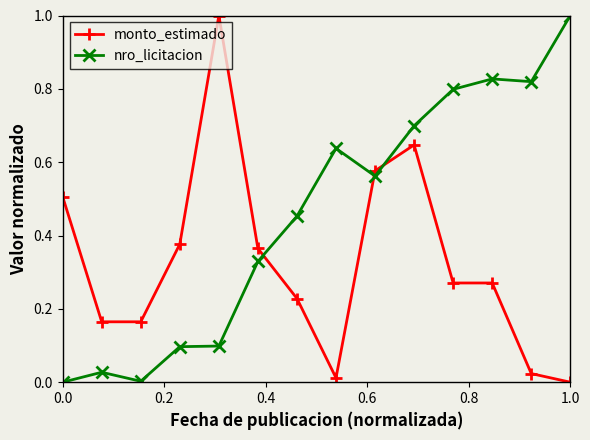

Which series has the largest total across all categories?

nro_licitacion